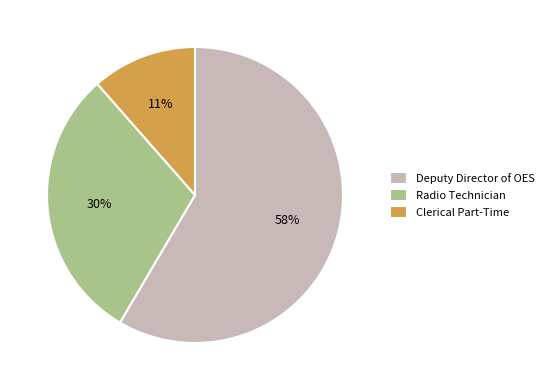

Is the sum of Clerical Part-Time and Radio Technician greater than half?

No